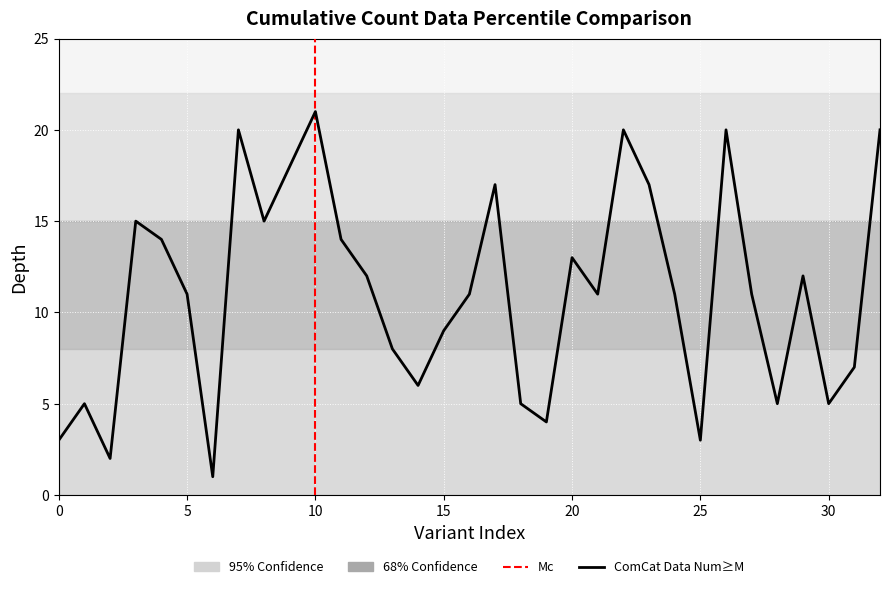

Is this an area chart (filled region under the line)?

No